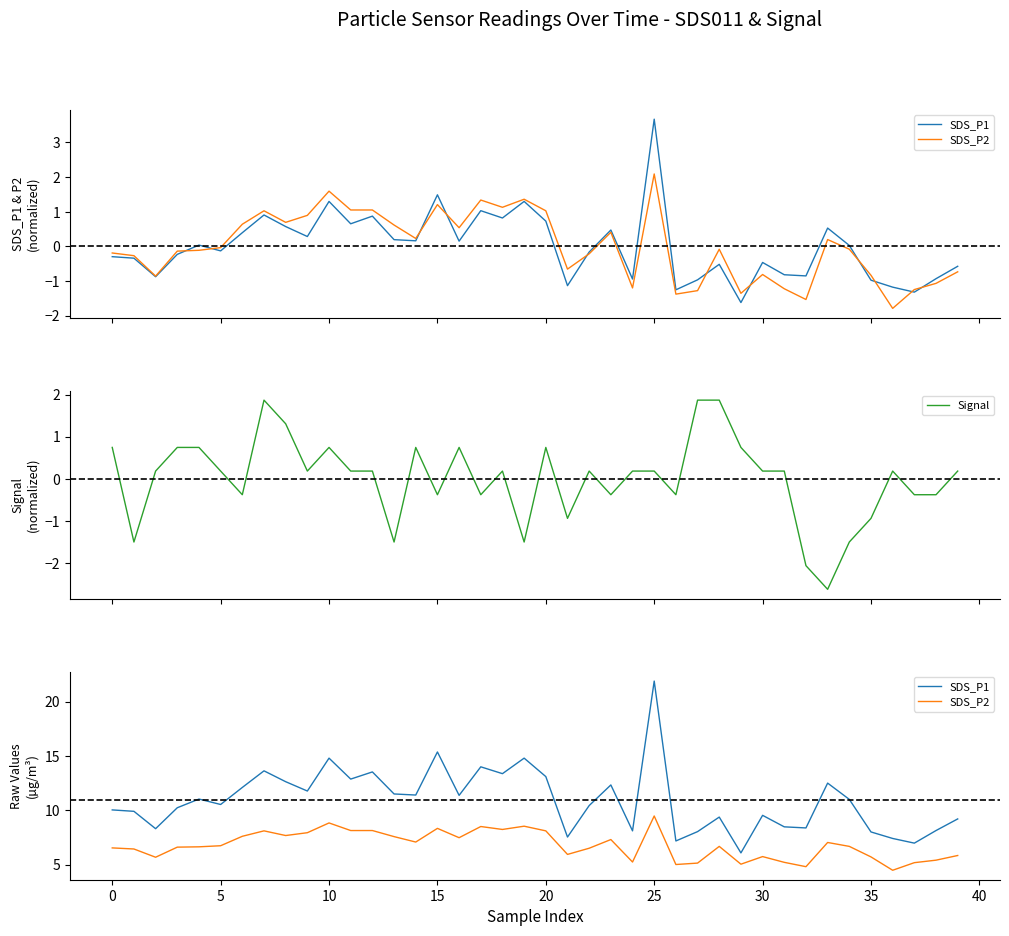

Is the value of Signal at 24 greater than the value of SDS_P1 at 34?

No